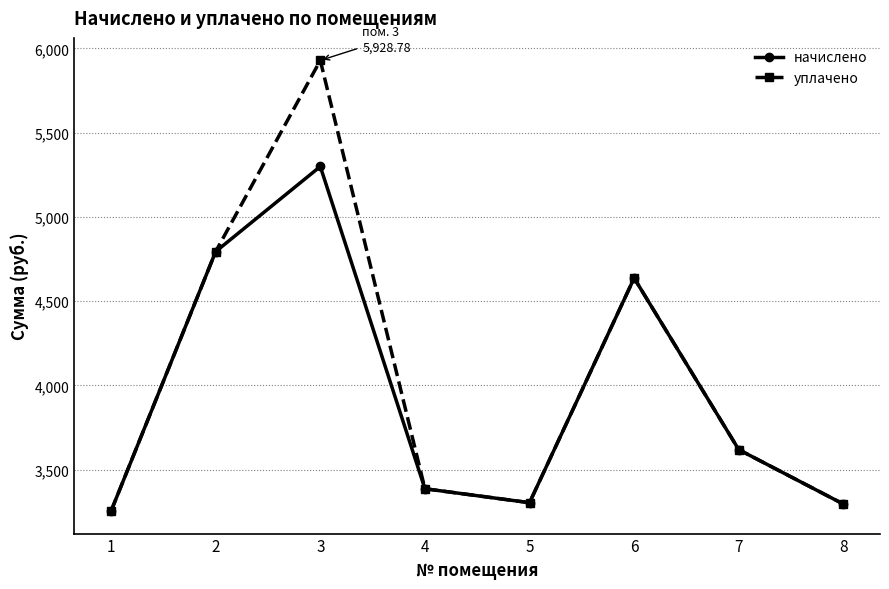

Read the начислено value at 7.

3618.4